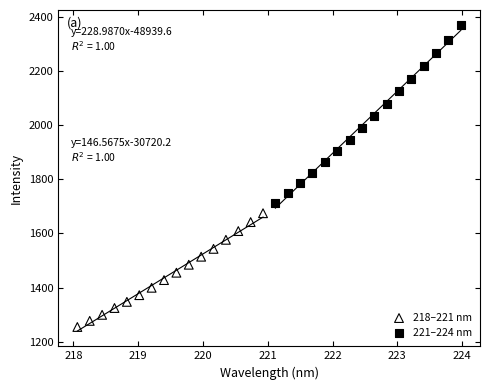

Which series reaches the minimum Y coordinate?

218–221 nm